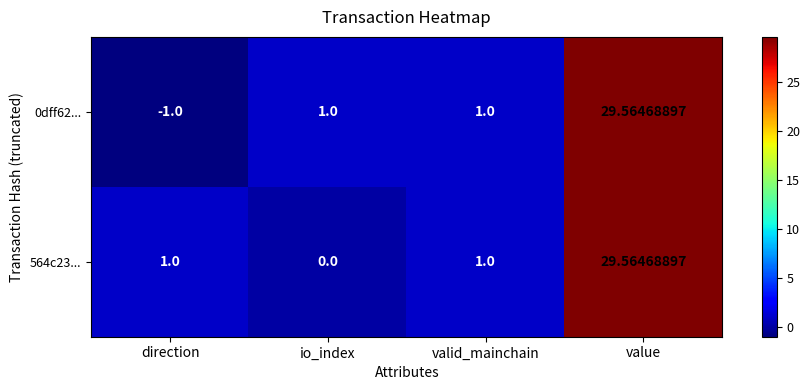

Is the value of 564c23... at io_index greater than the value of 0dff62... at valid_mainchain?

No